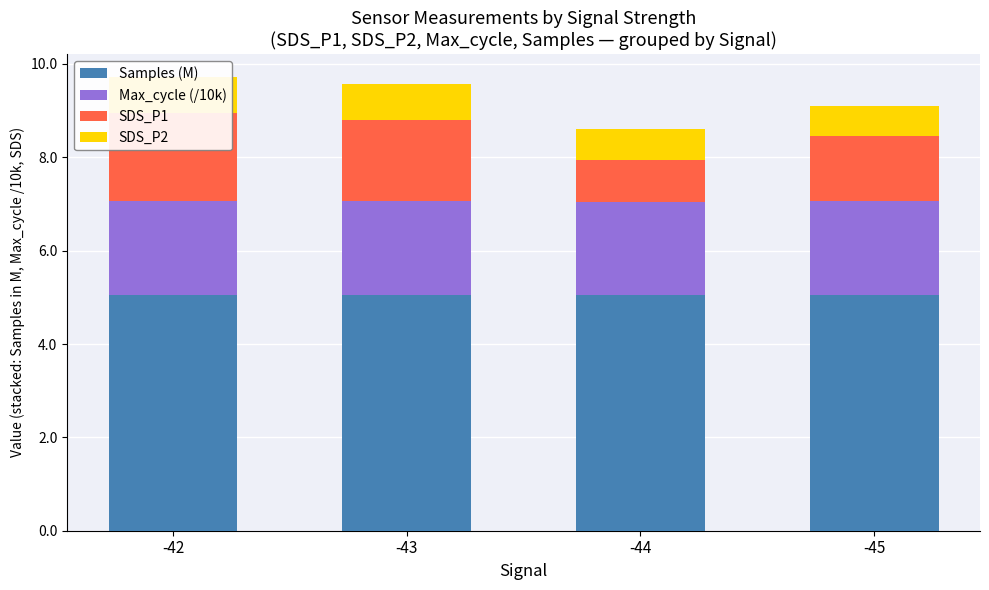

How many series are shown in this chart?

4